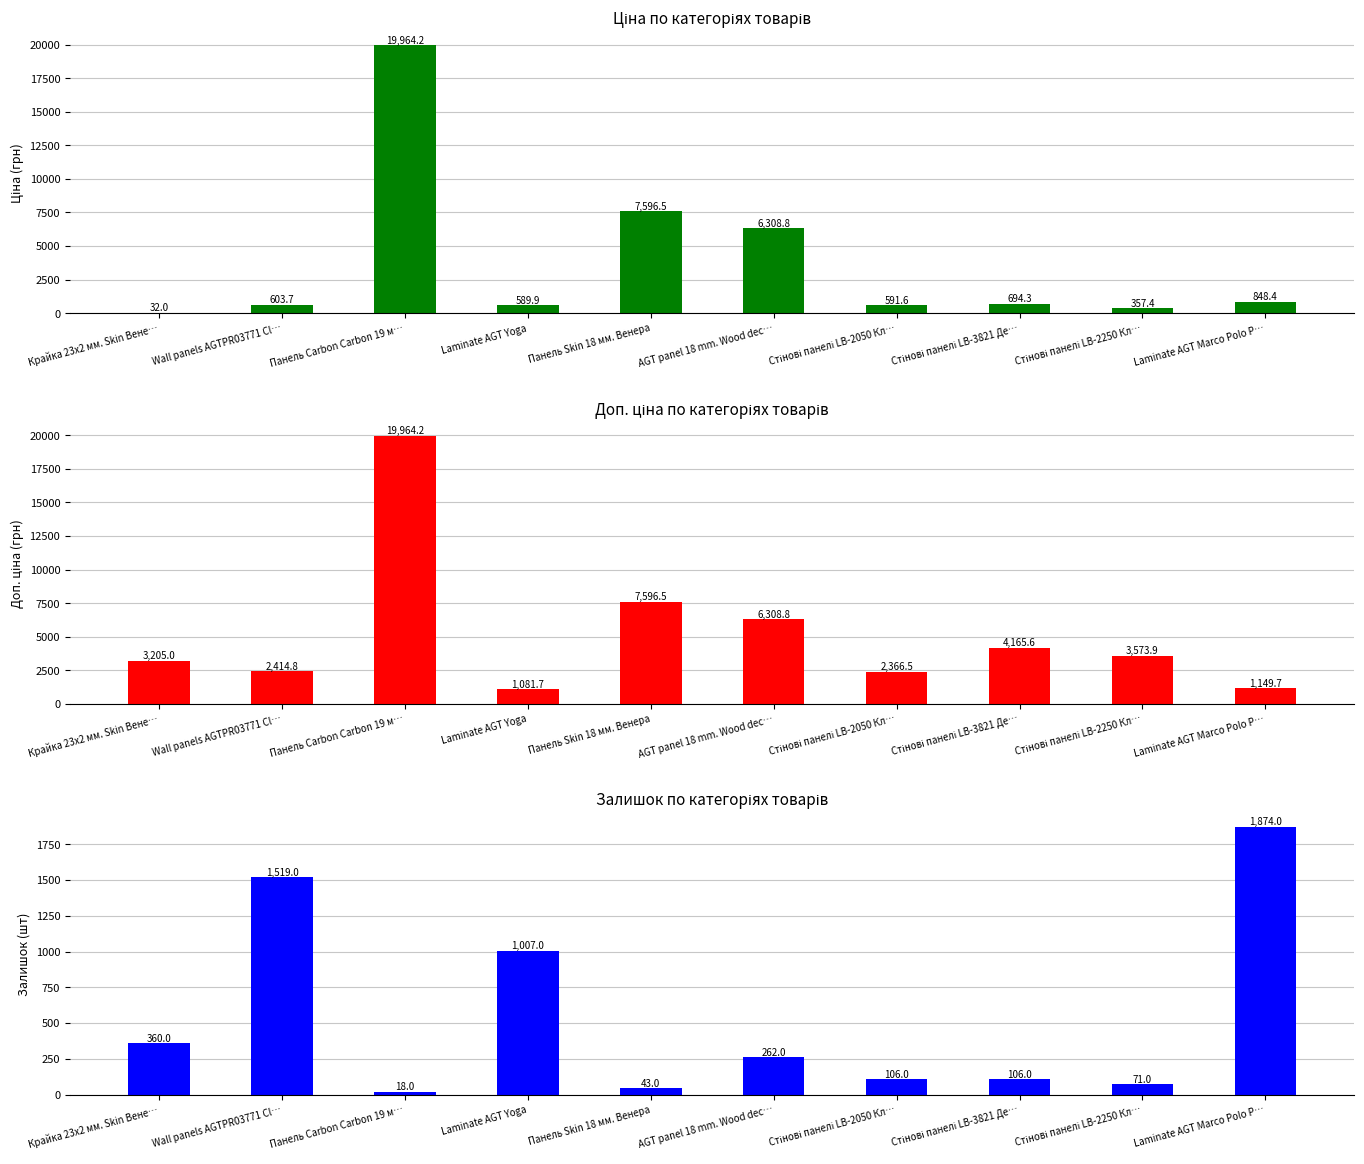

What is the sum of all Залишок values?

5366.0